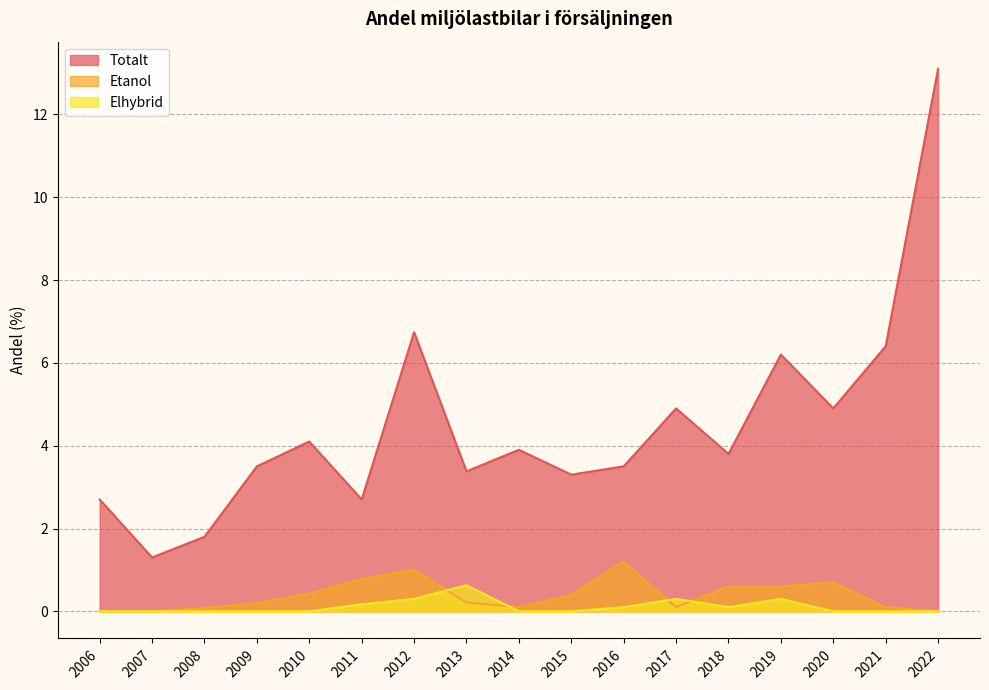

Where is the first local maximum for Totalt?

2010